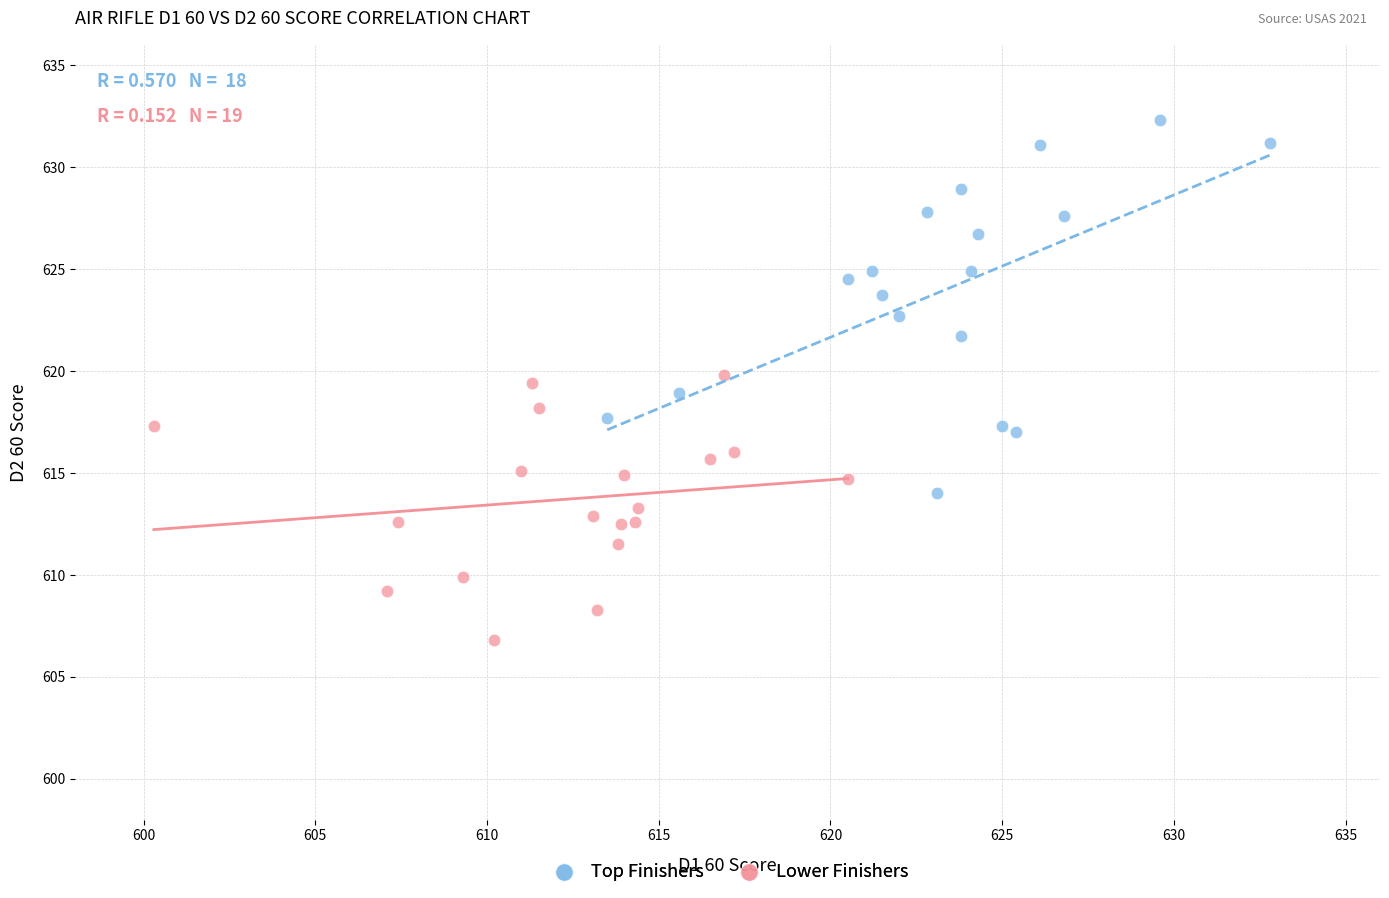

Which series contains the highest Y value?

Top Finishers